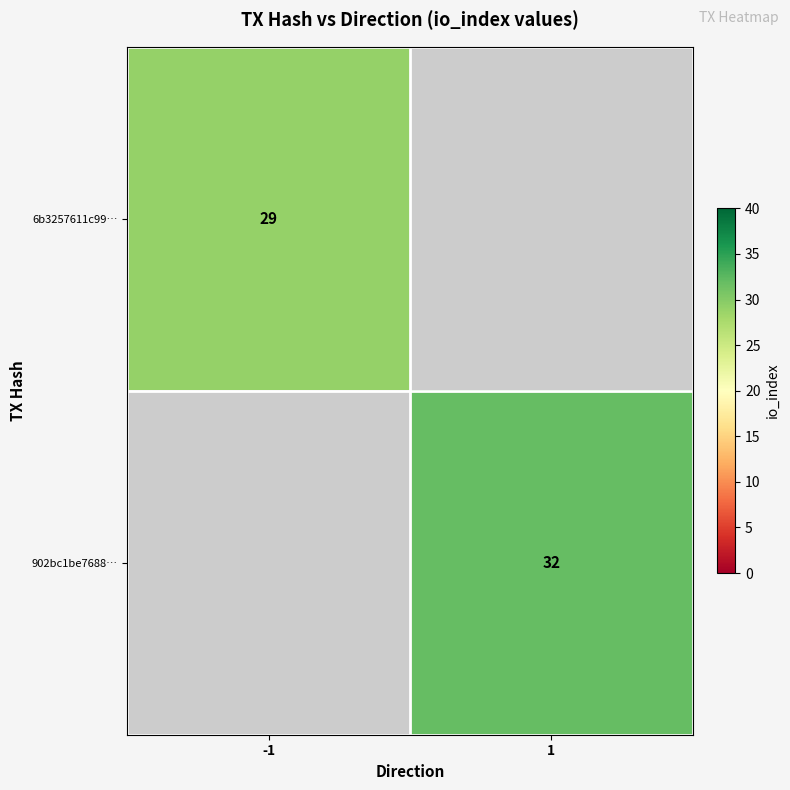

The 902bc1be7688… series shows 15 at 1. True or false?

False